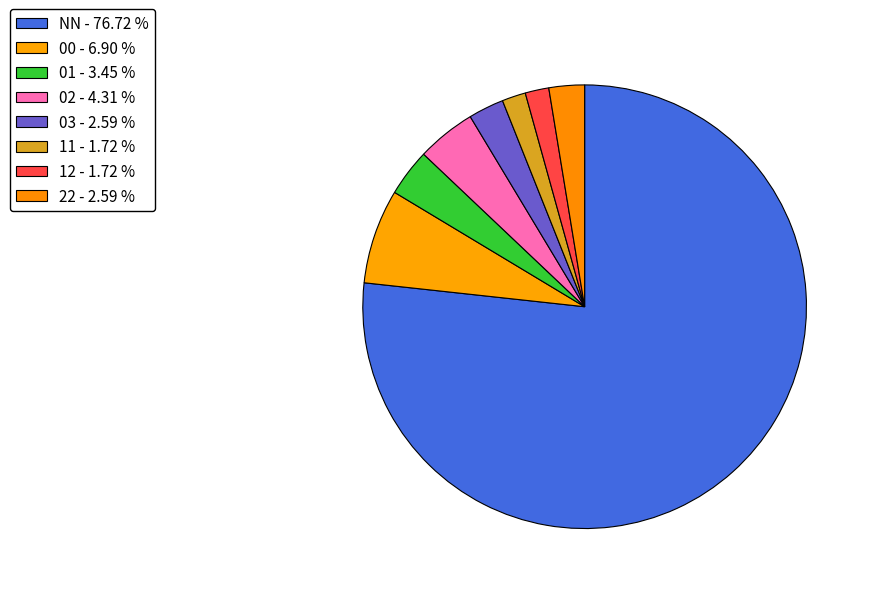

The 22 slice represents 1% of the pie. True or false?

False